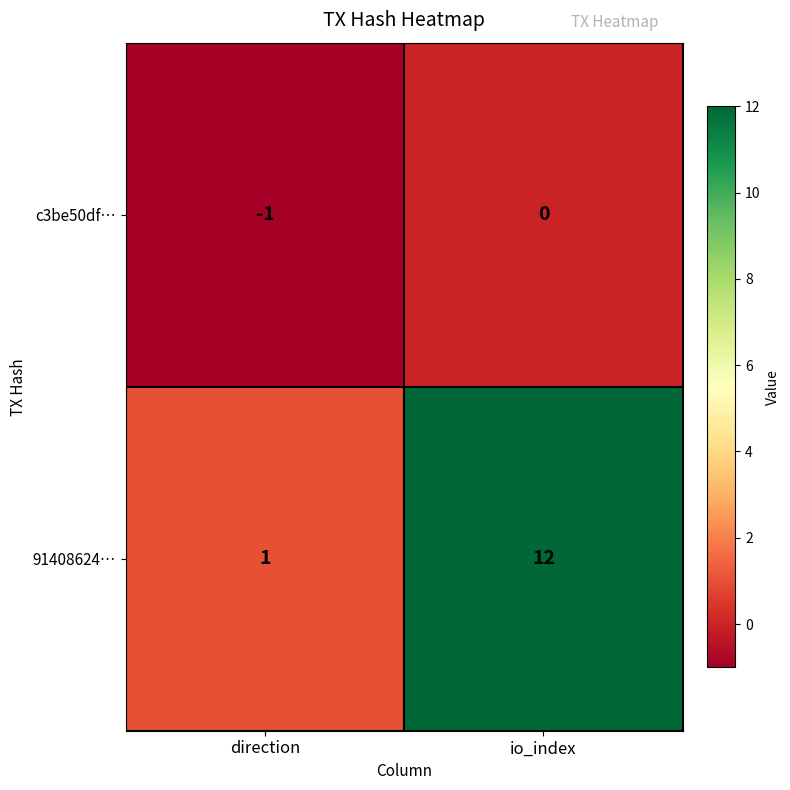

What is the sum of all 91408624… values?

13